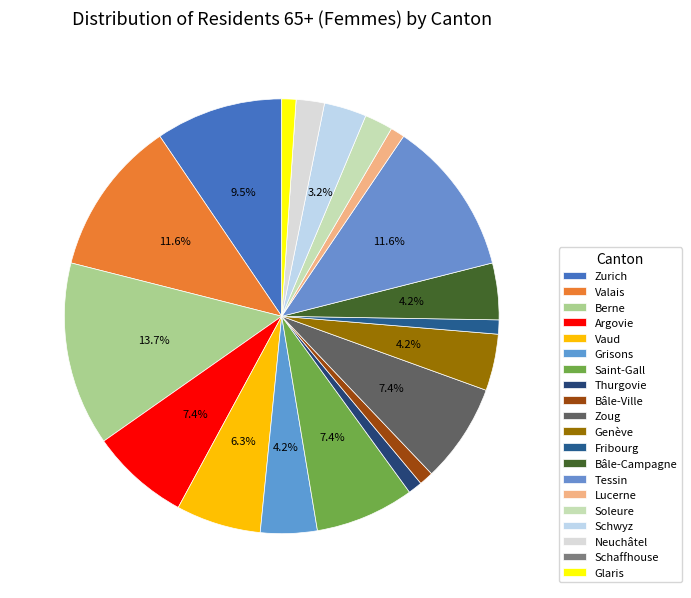

To the nearest percent, what is the difference between the largest and smallest slice percentages?

14%